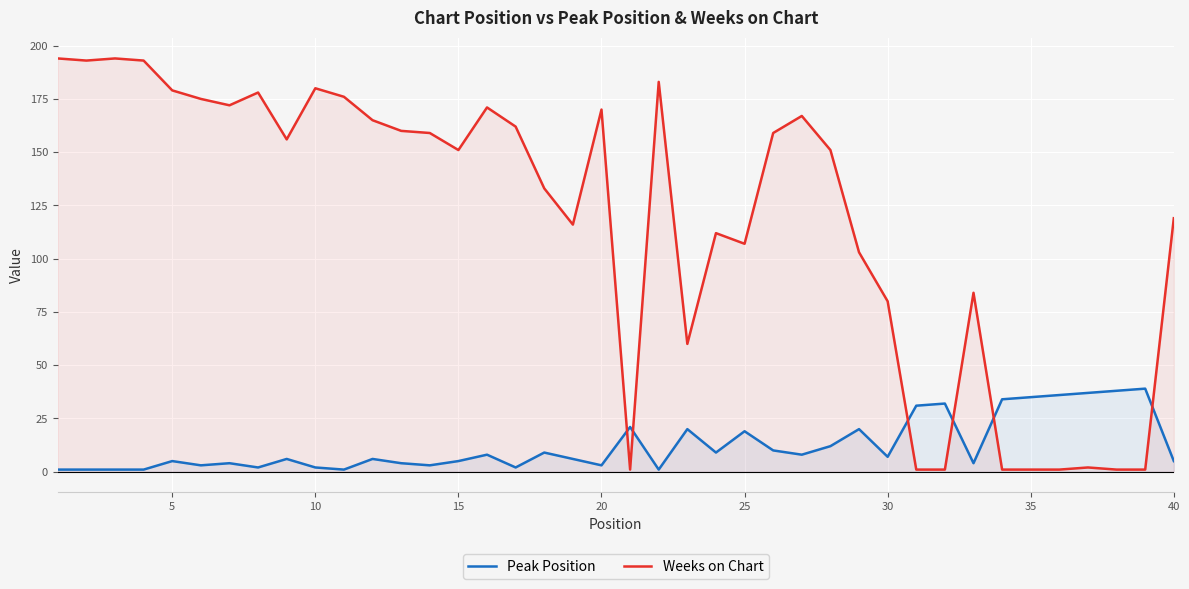

True or false: Peak Position and Weeks on Chart cross at least once.

True